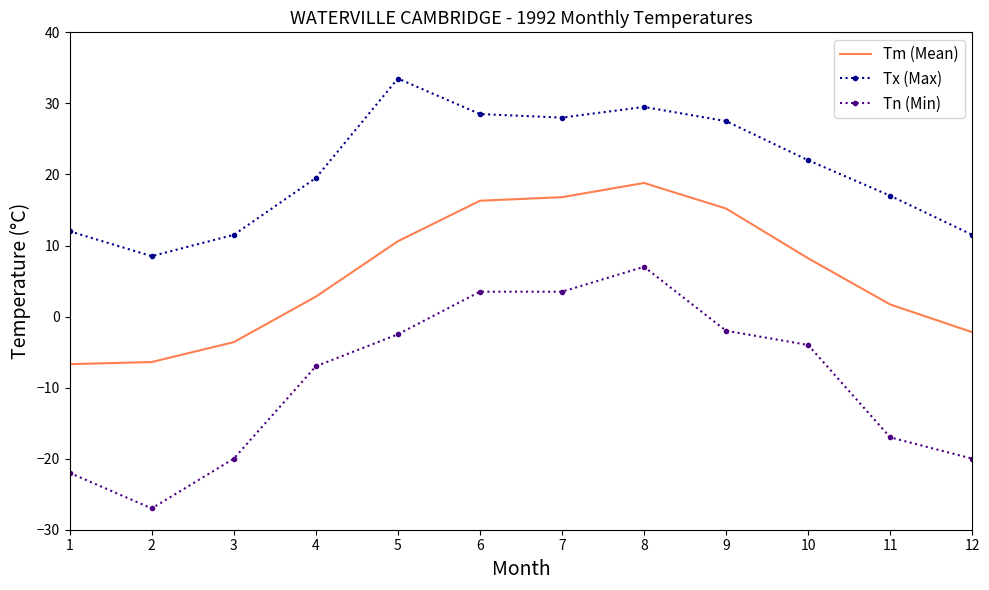

What is the difference between the Tm (Mean) values at 3 and 12?

1.4